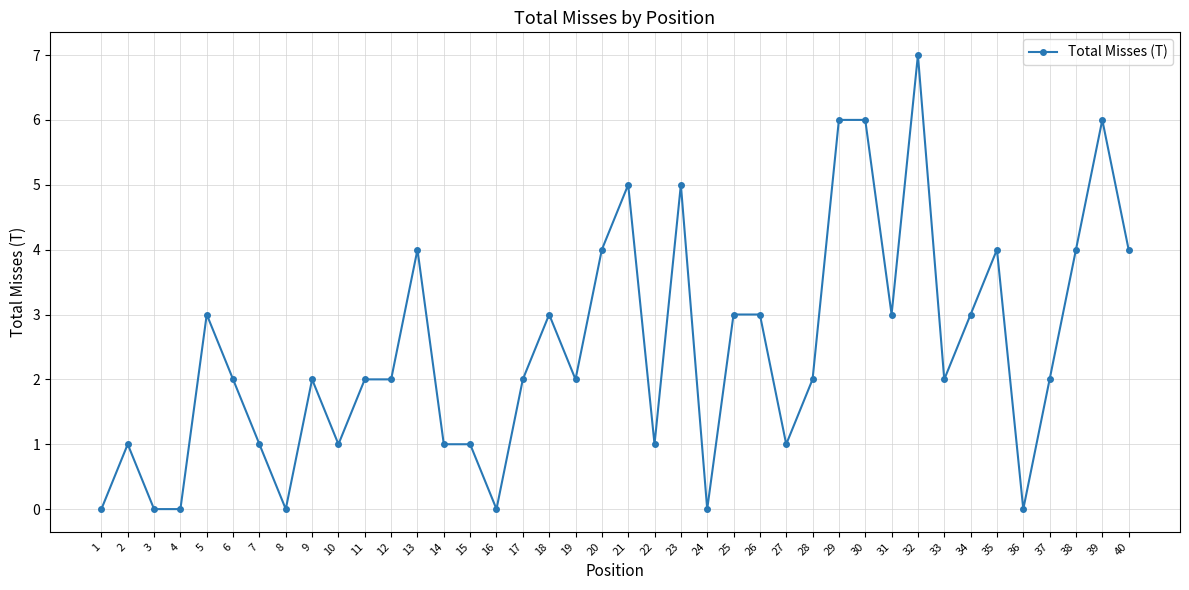

At which category does the data reach its first local peak?

2